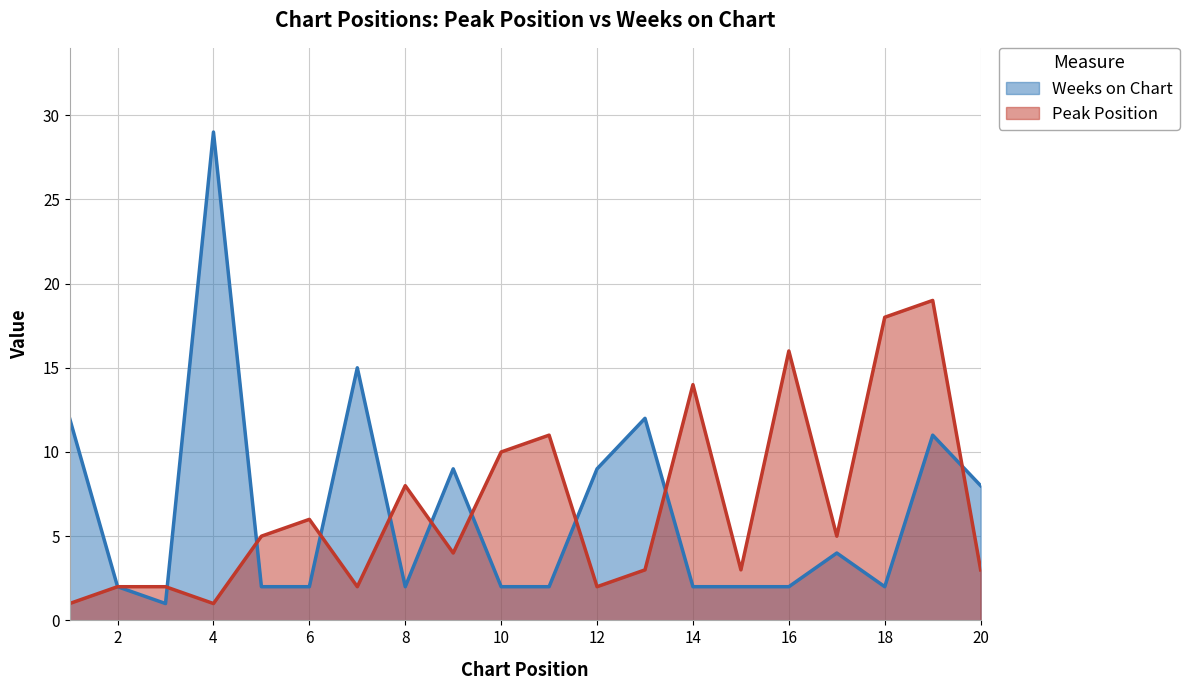

Where is the first local maximum for Peak Position?

6